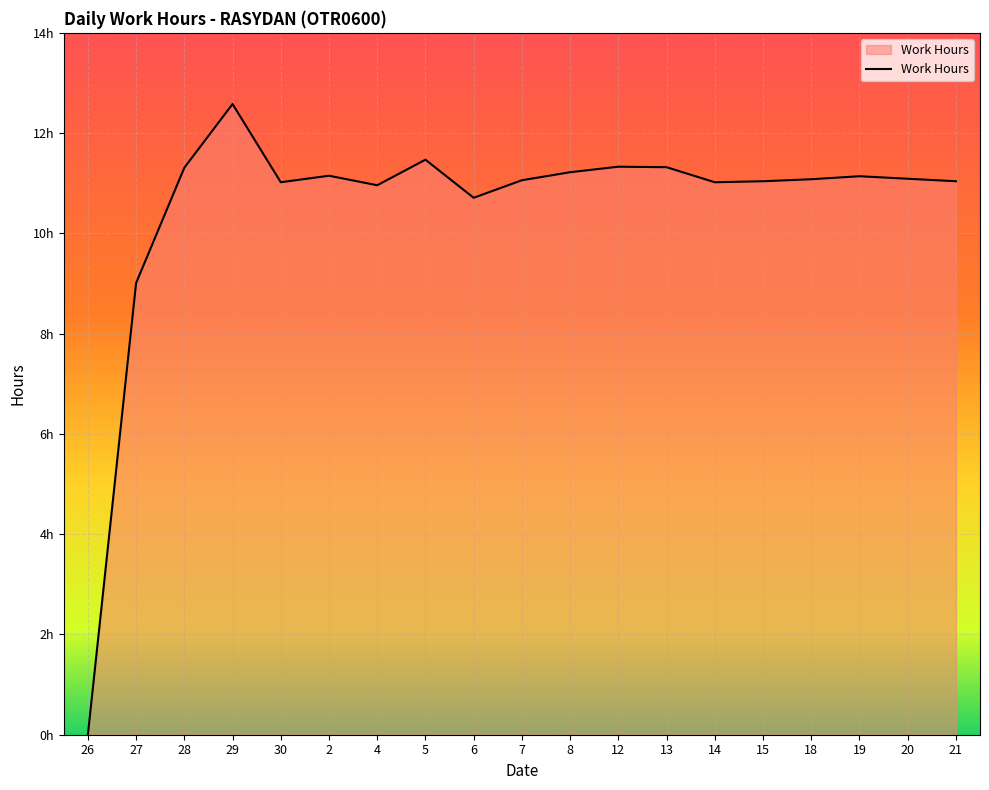

Does the chart have visible grid lines?

Yes